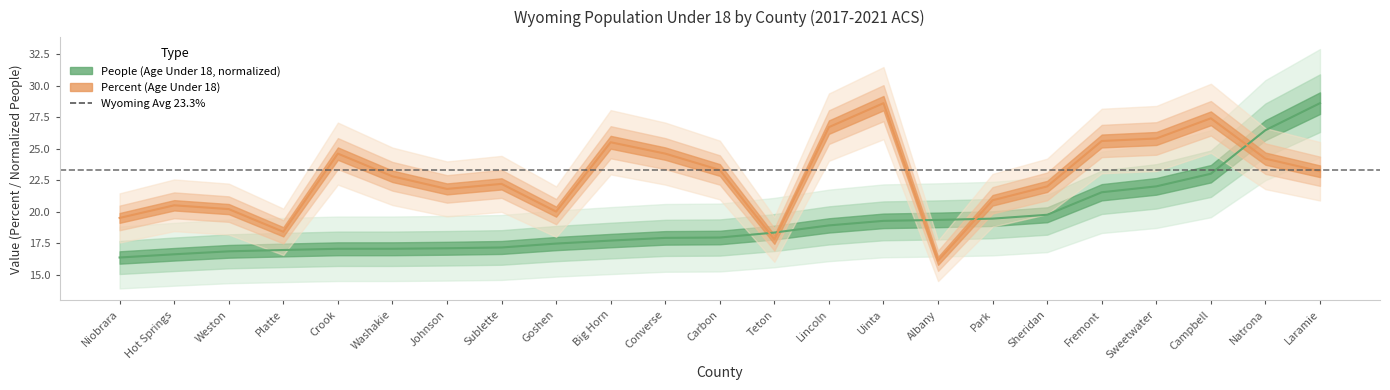

Rank the series by their maximum value, from lowest to highest.

people_under_18, percent_under_18